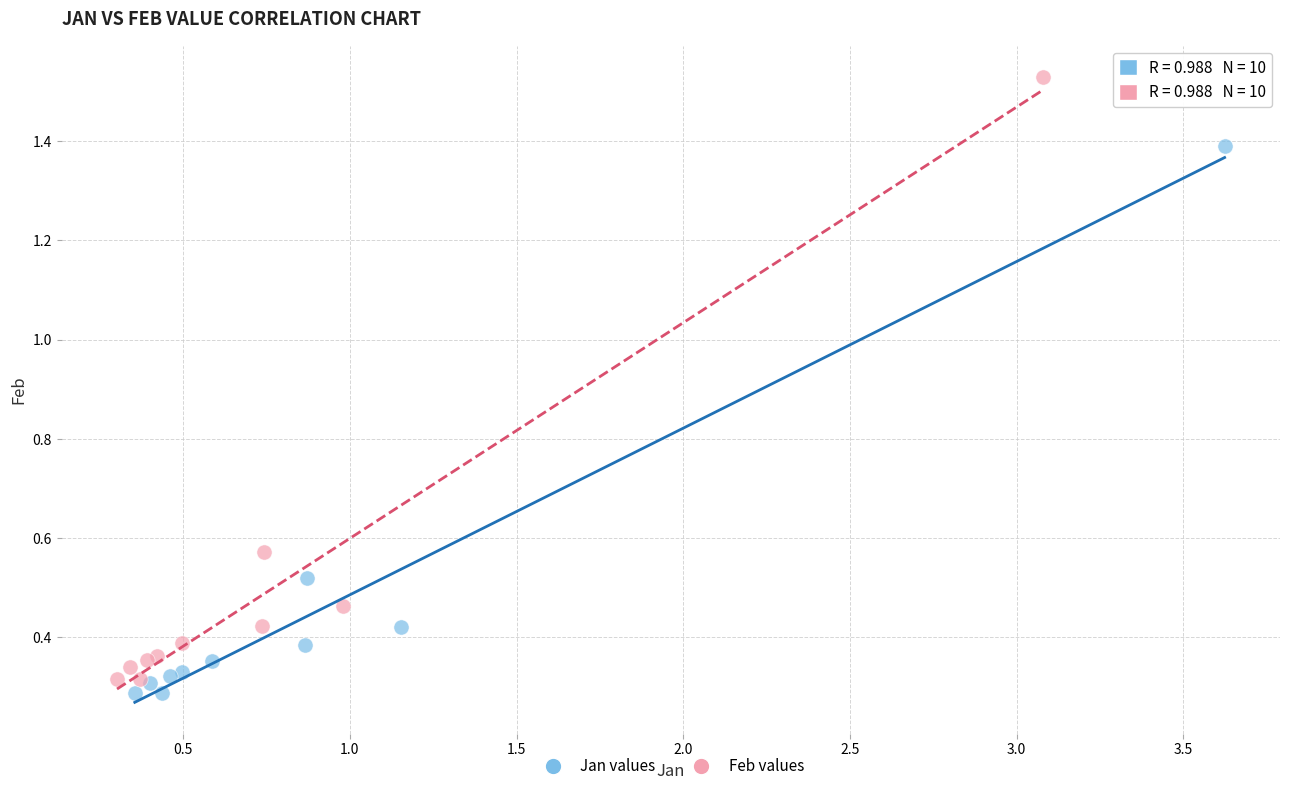

Which series reaches the maximum Y coordinate?

Feb values